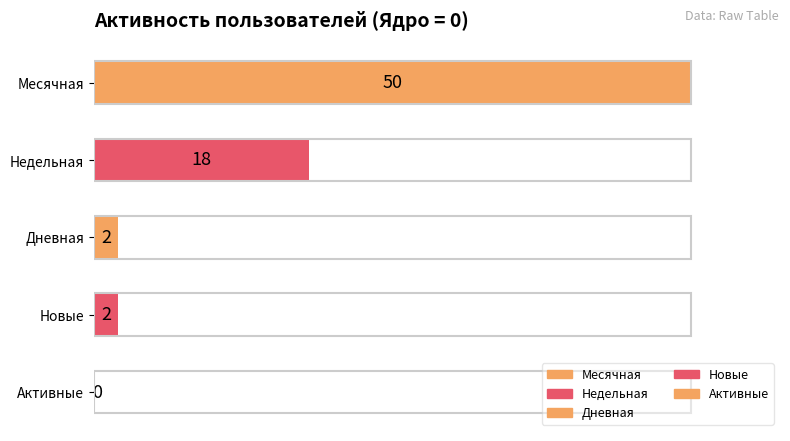

True or false: the data shows 50 at Месячная.

True